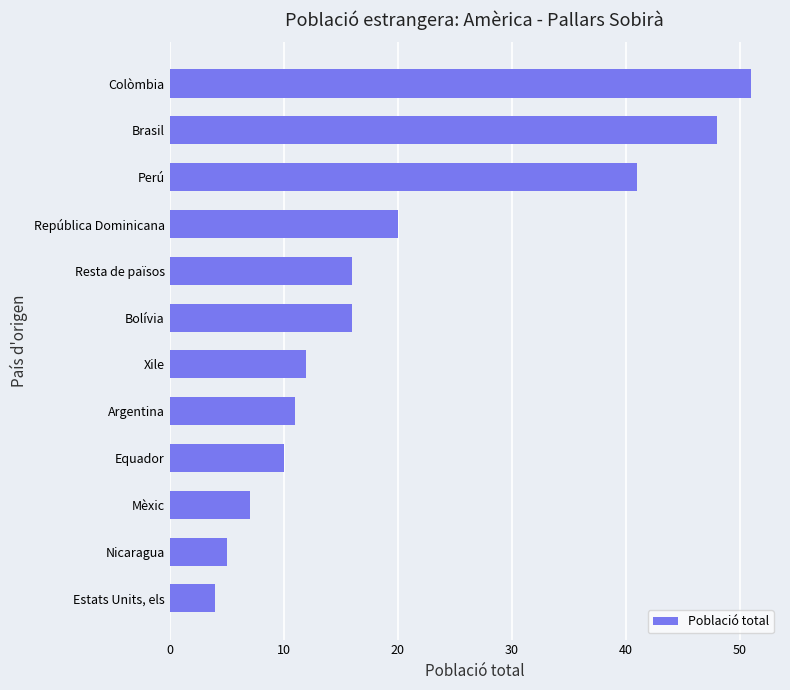

Is it true that the value at Colòmbia is 69?

False